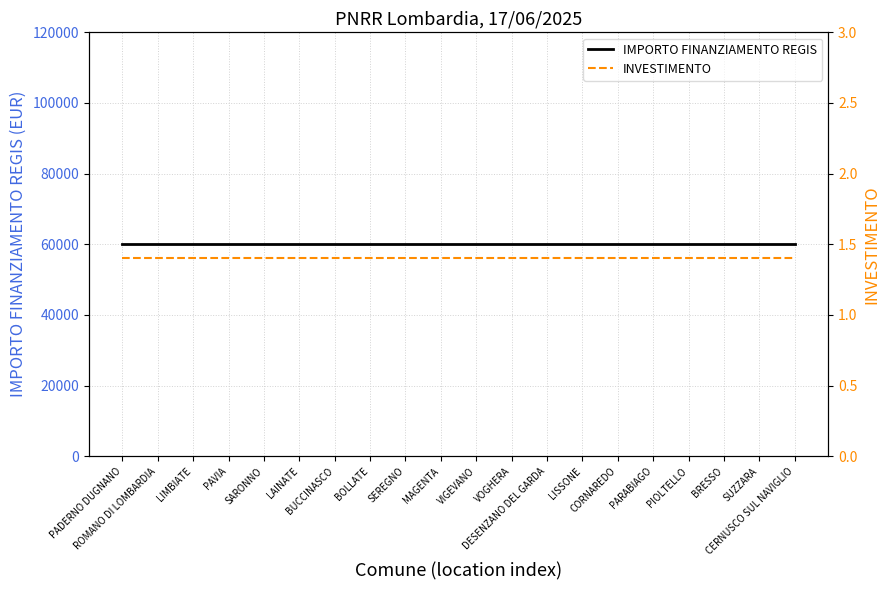

What is the sum of all IMPORTO FINANZIAMENTO REGIS values?

1199320.0